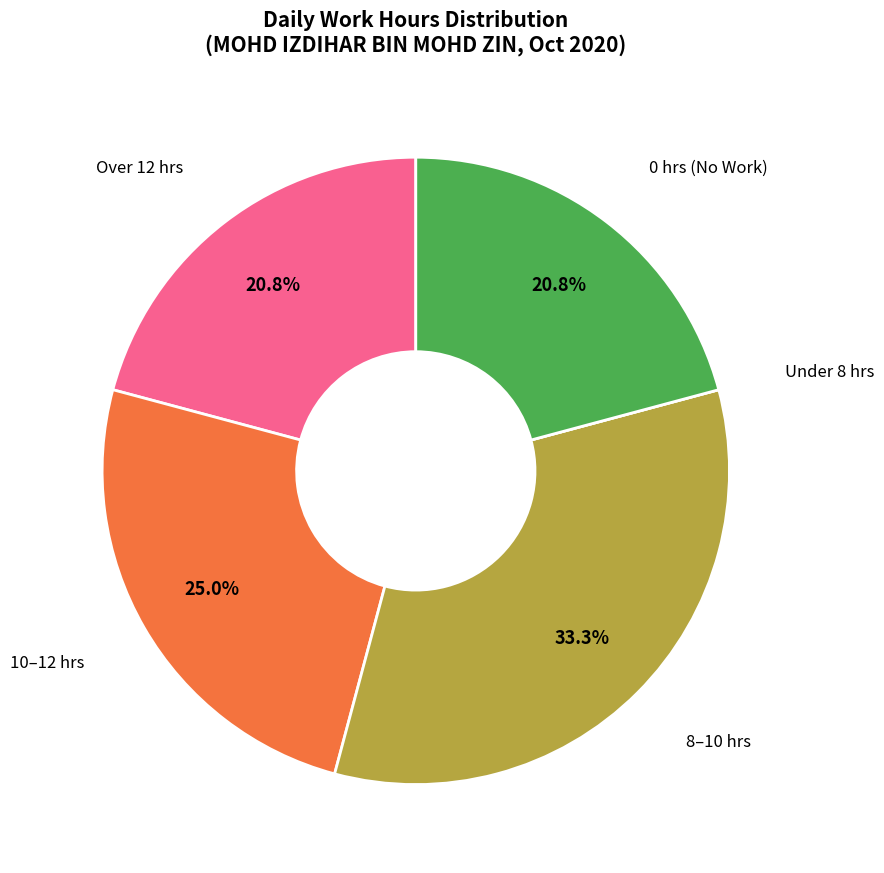

To the nearest percent, what is the difference between the largest and smallest slice percentages?

33%